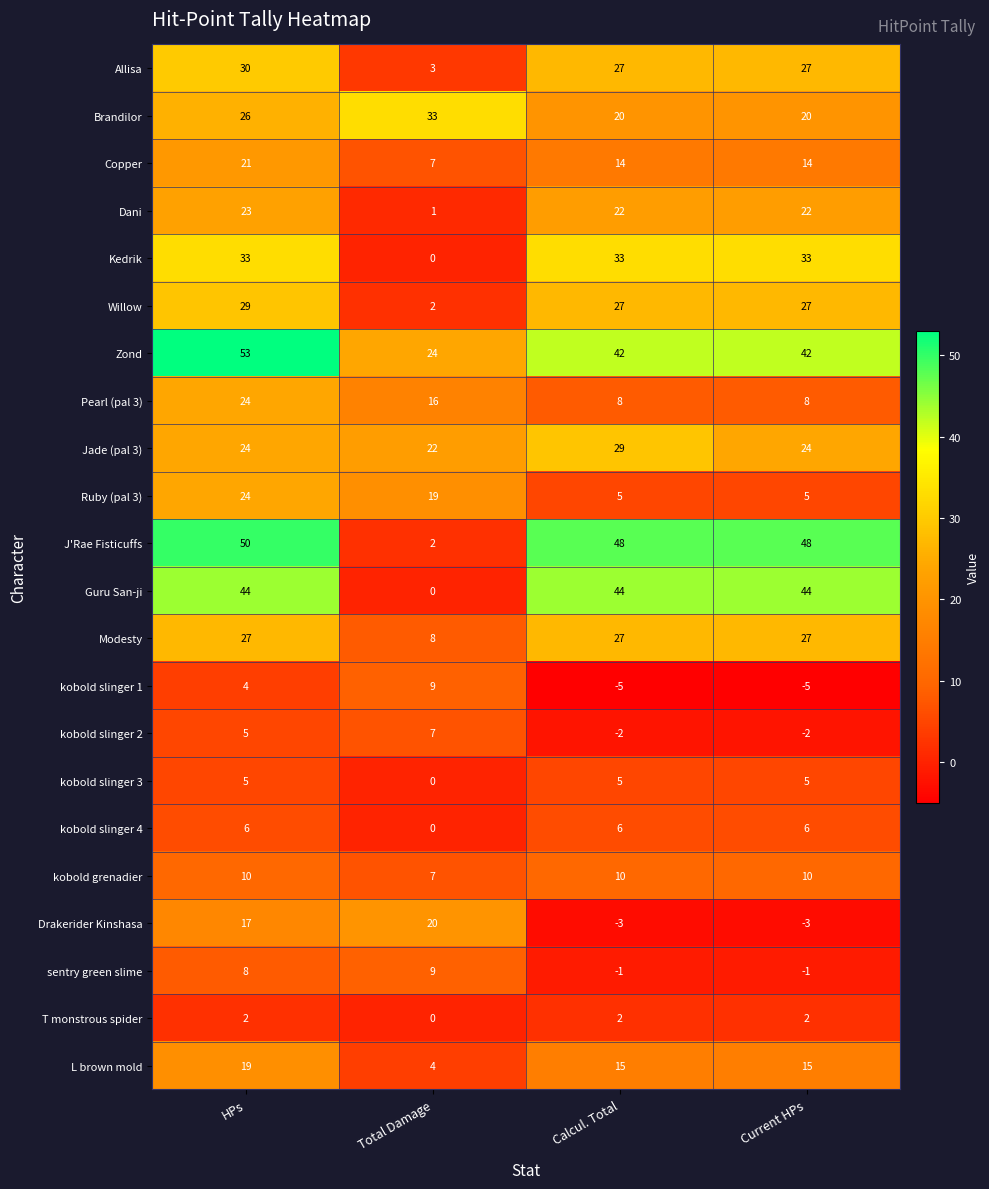

What is the total value across all series at Total Damage?

193